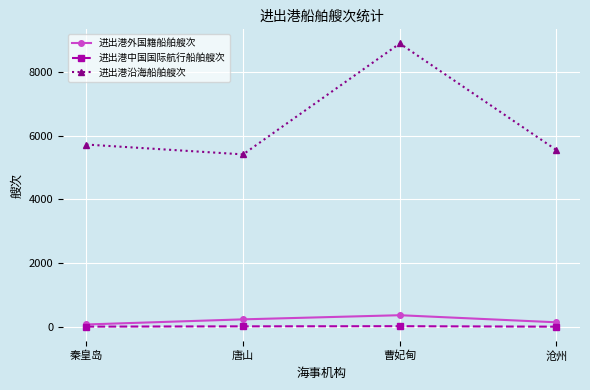

How many interior local peaks does the 进出港沿海船舶艘次 series have?

1